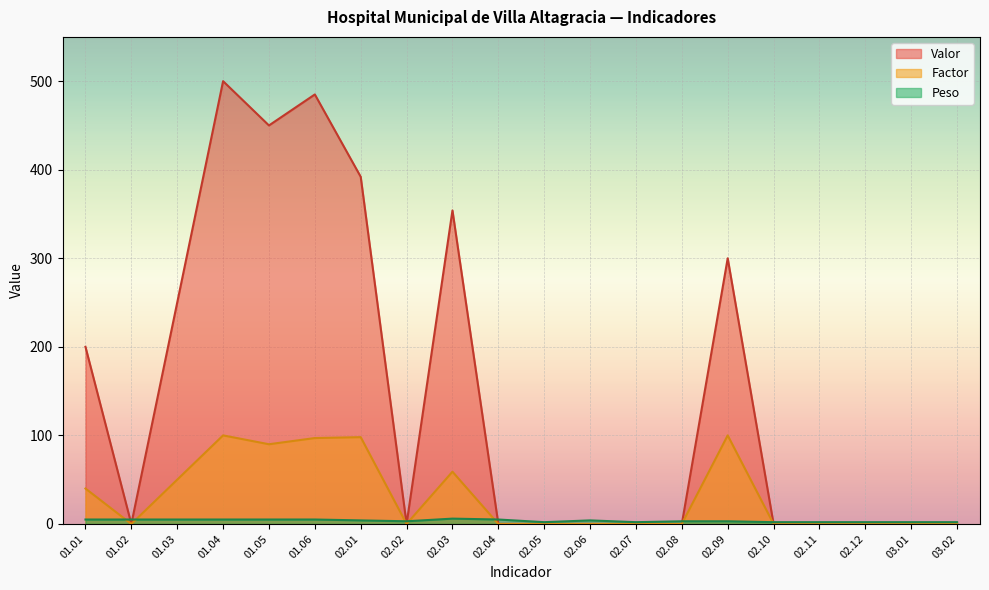

Is it true that Factor equals 0 at 02.10?

True